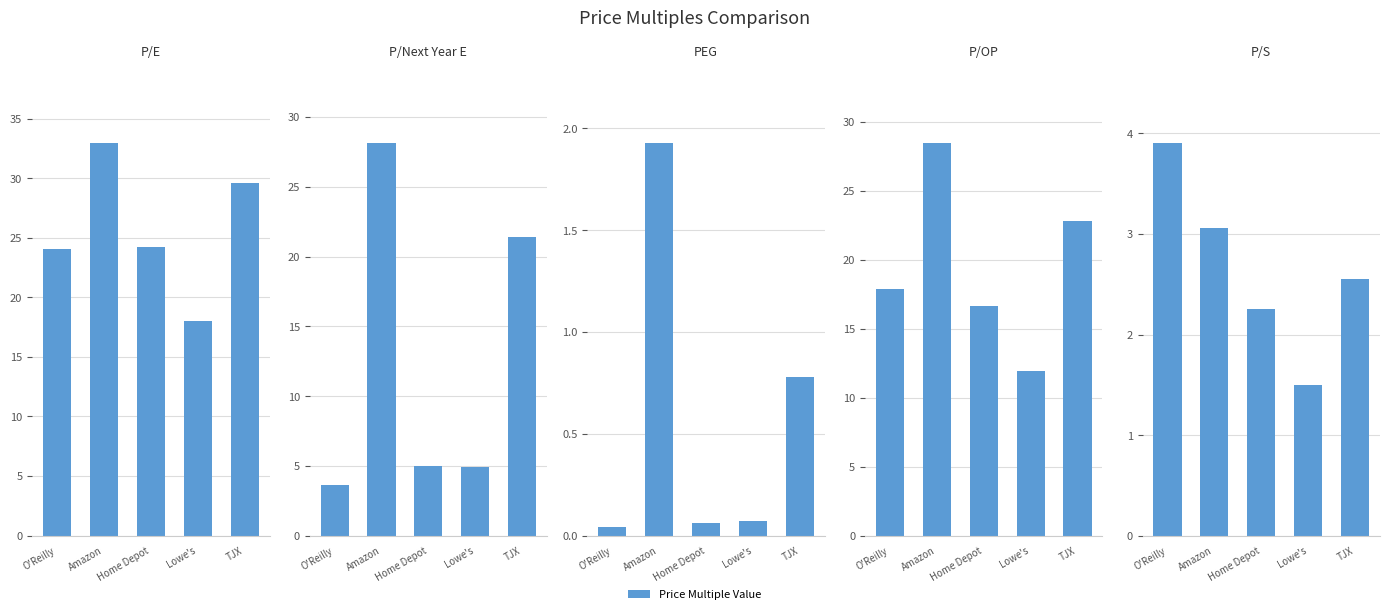

List the labels in order of P/S value, smallest first.

Lowe's, Home Depot, TJX, Amazon, O'Reilly